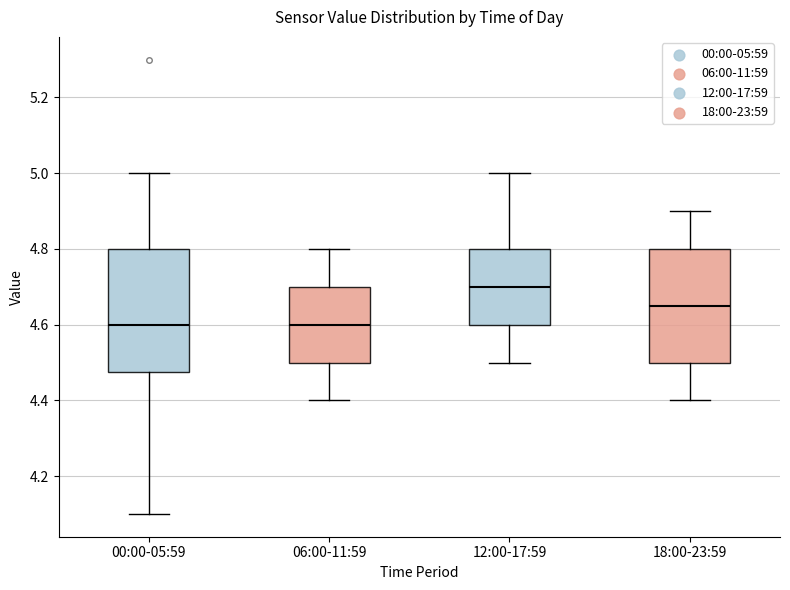

Which box has the highest median line?

12:00-17:59